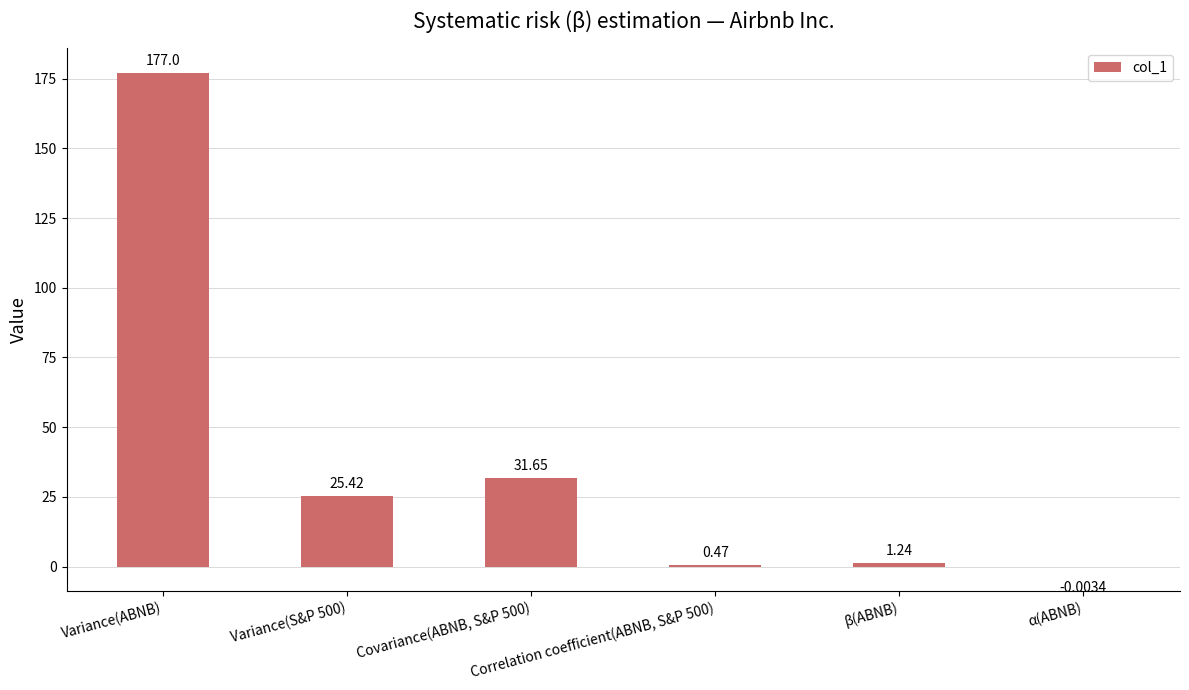

Count the number of values greater than 25.

3